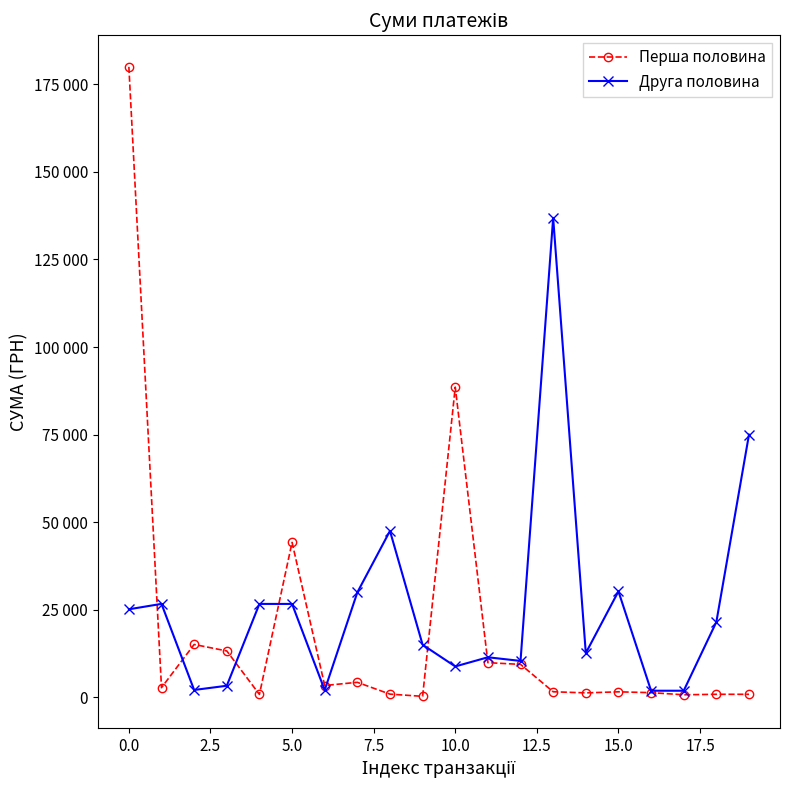

What are all the series names shown in the legend?

Перша половина, Друга половина